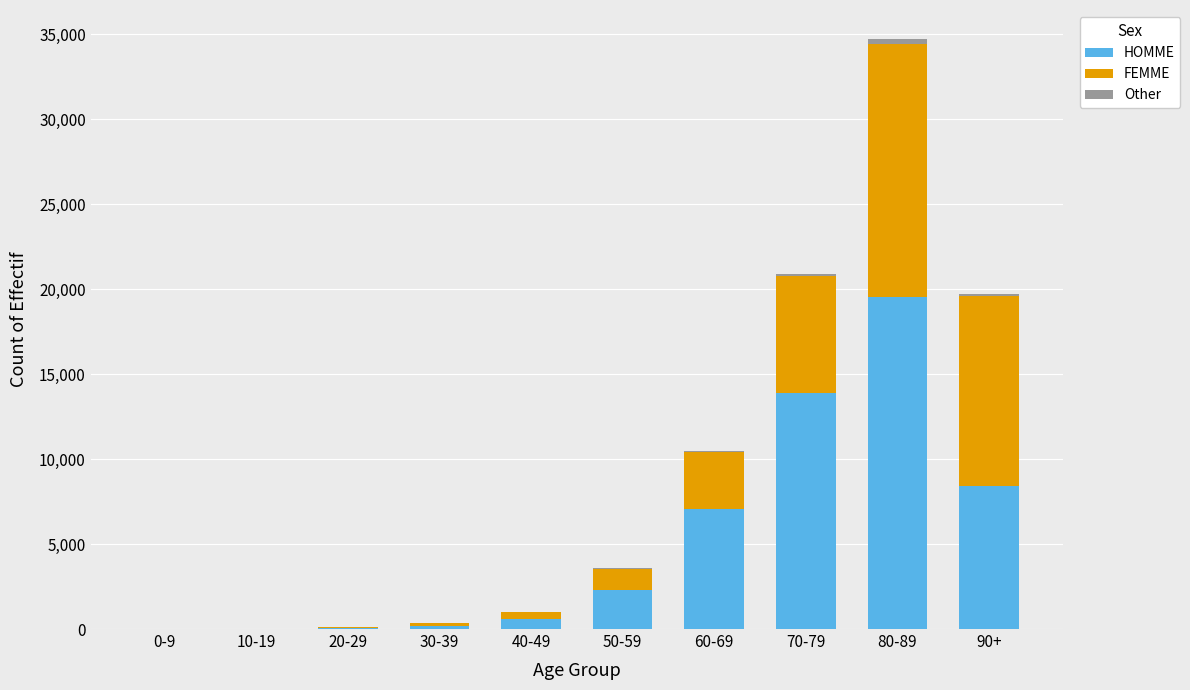

At which category is the sum across all series the highest?

80-89